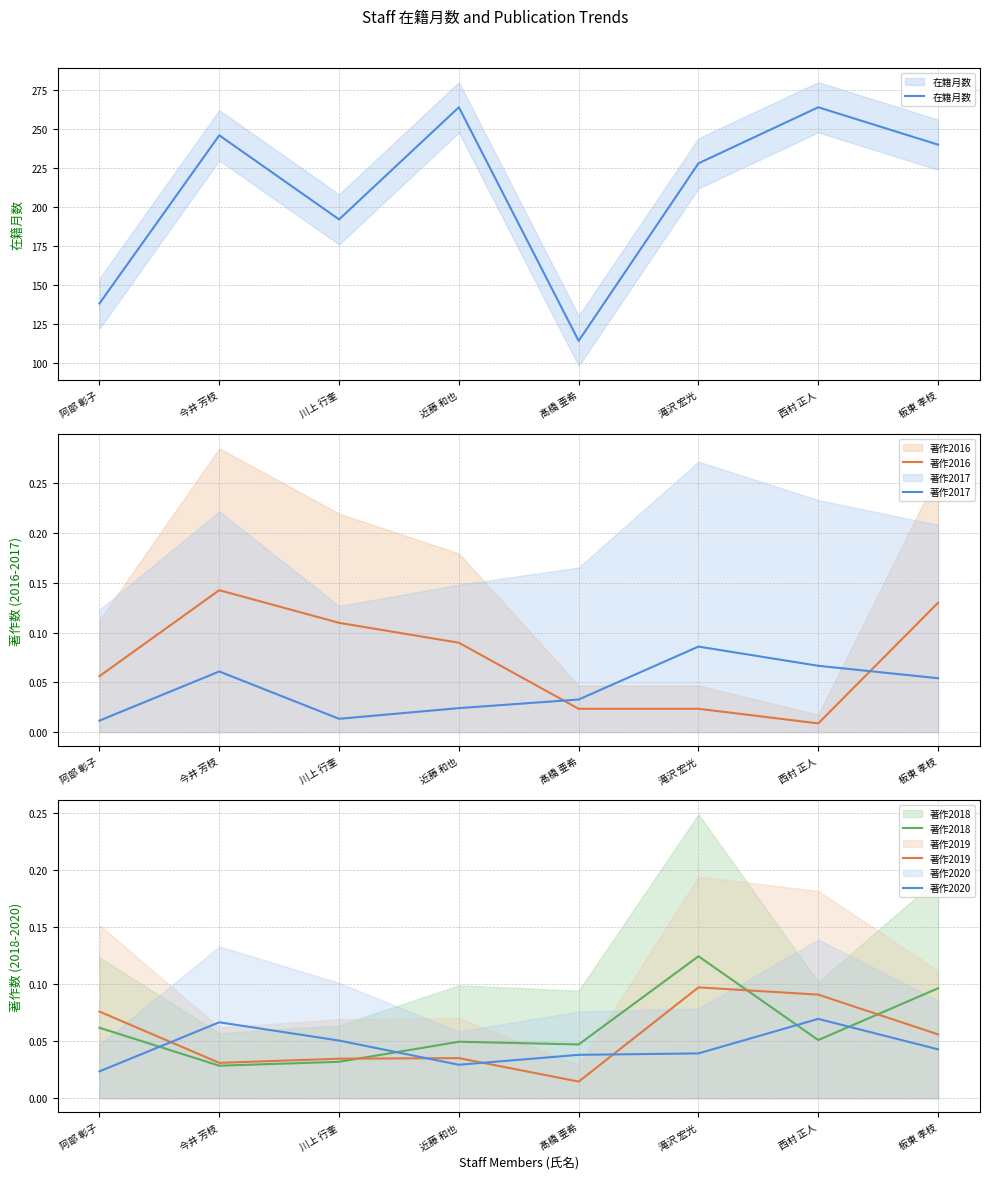

Count the 著作2019 values in the range 0 to 1.

8